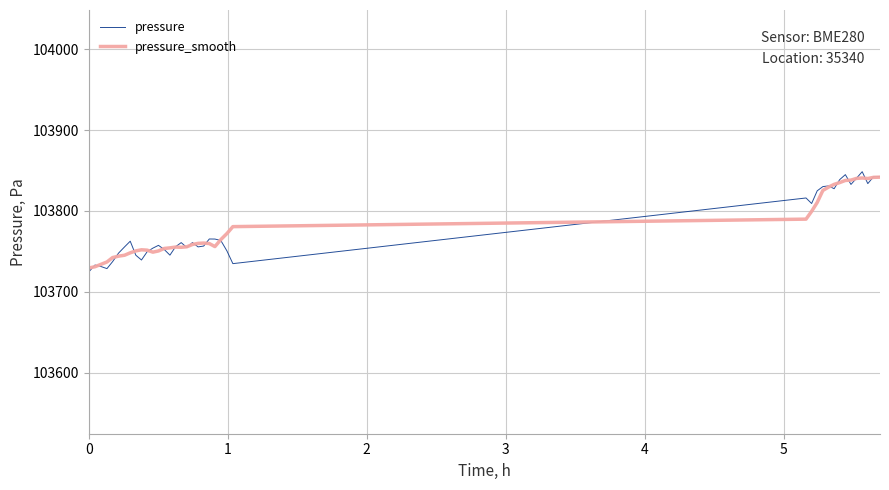

What is the maximum value shown in the chart?

103848.6